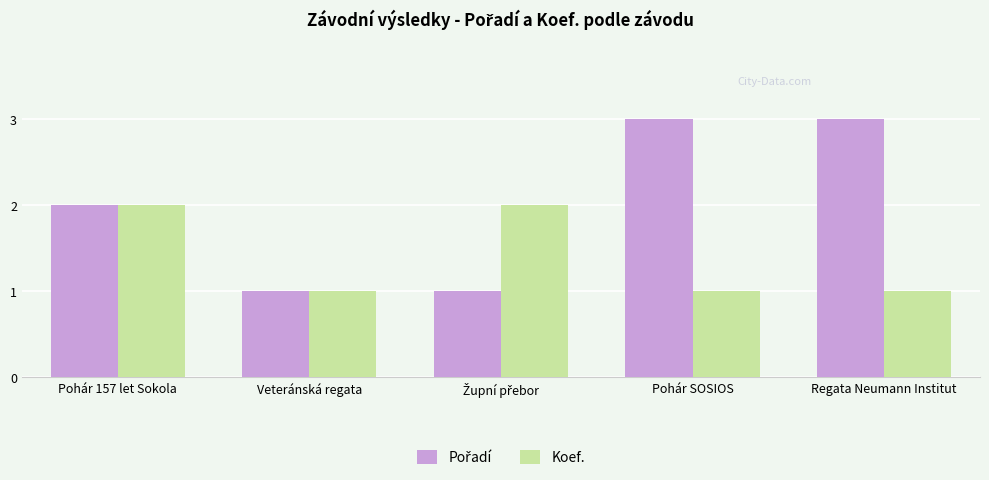

The Koef. series shows 0 at Veteránská regata. True or false?

False